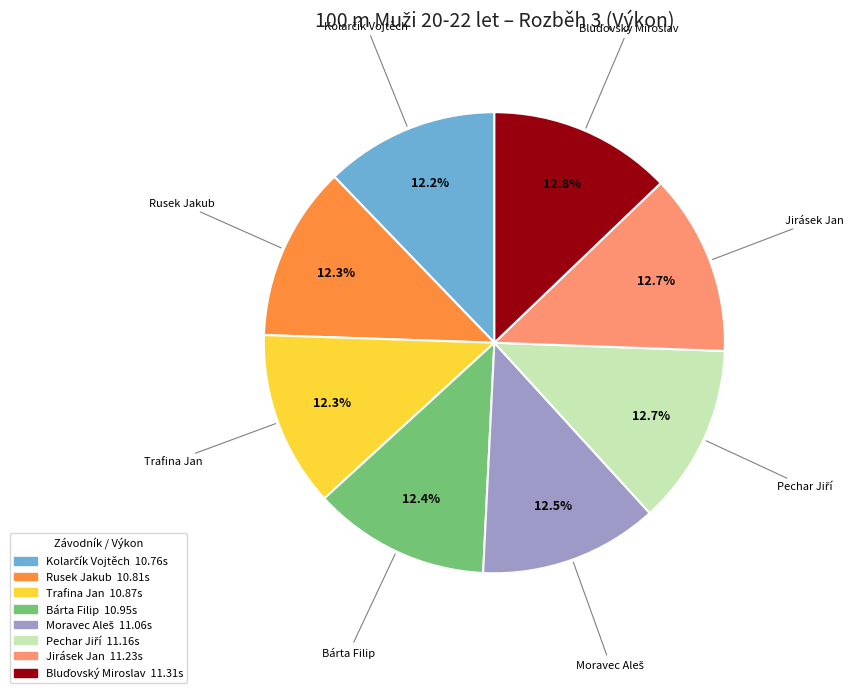

The Trafina Jan slice represents 12% of the pie. True or false?

True